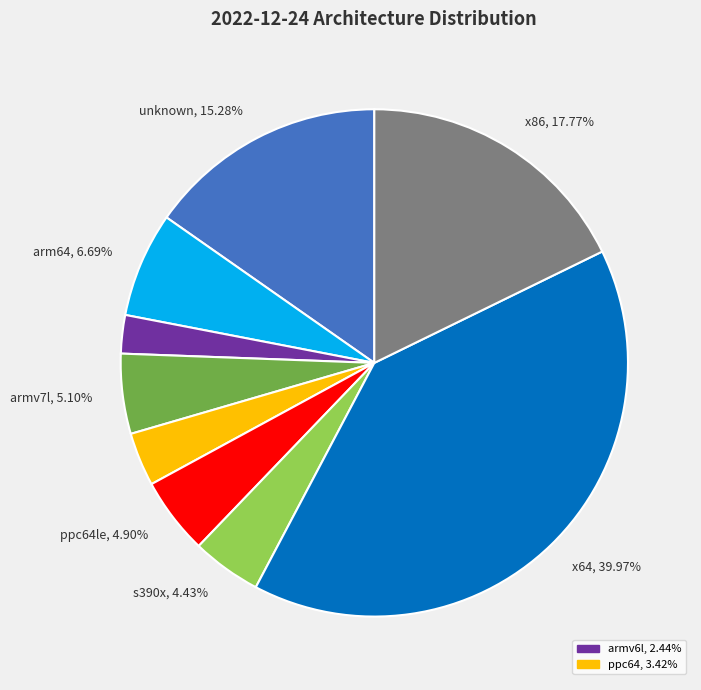

Is there any slice that represents more than half of the pie?

No